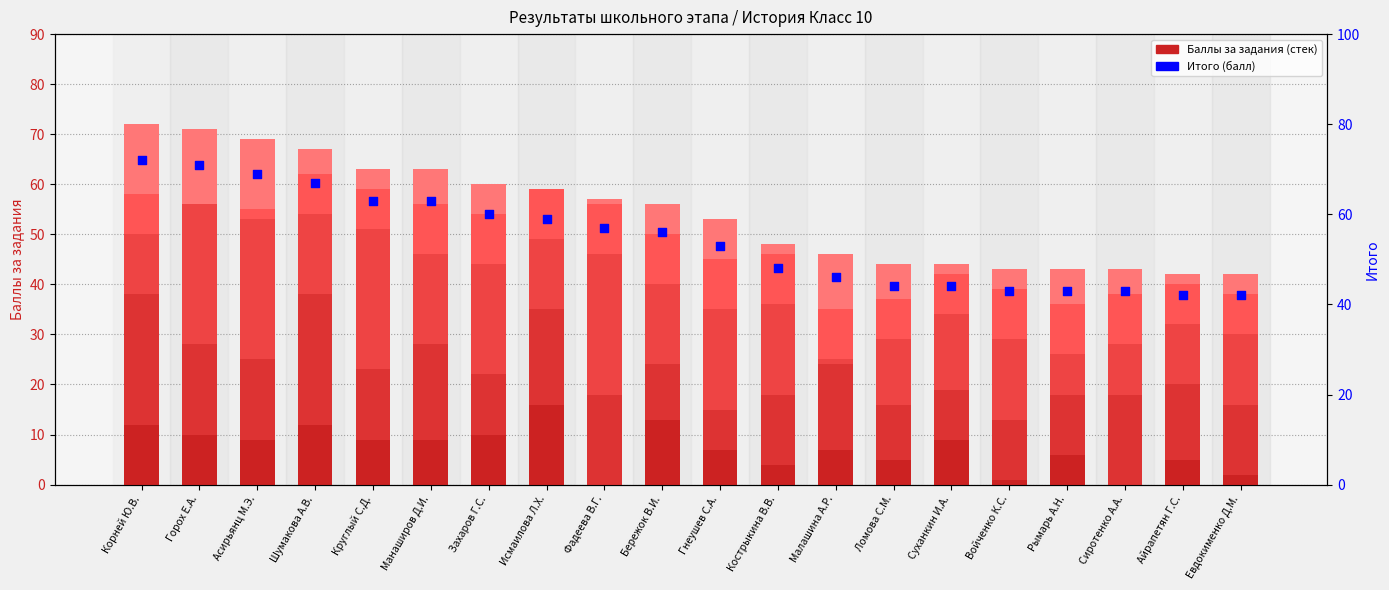

Which series has the largest total across all categories?

Итого (балл)